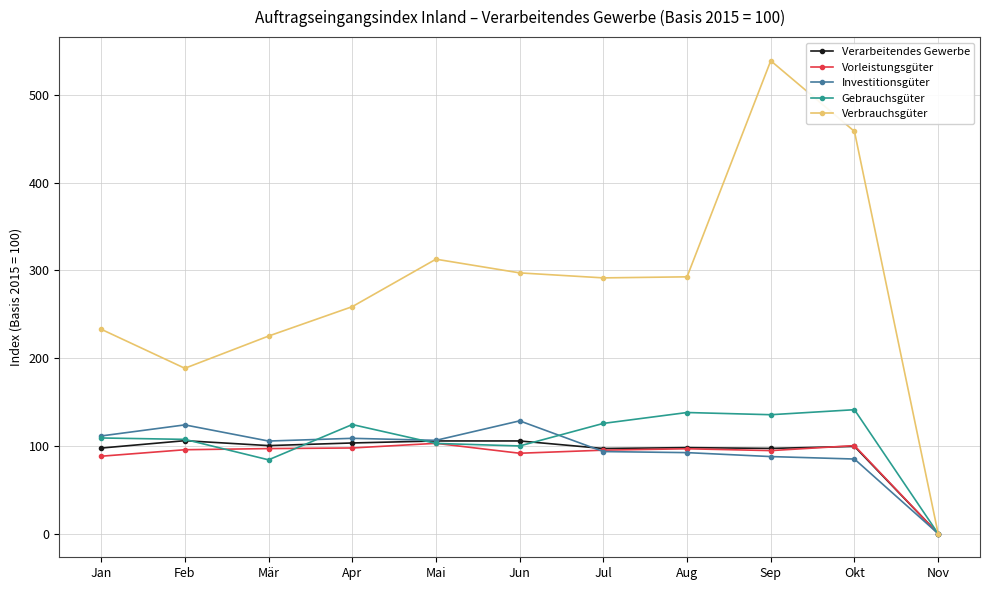

In Verbrauchsgüter, how many points are lower than both neighbors (excluding endpoints)?

2